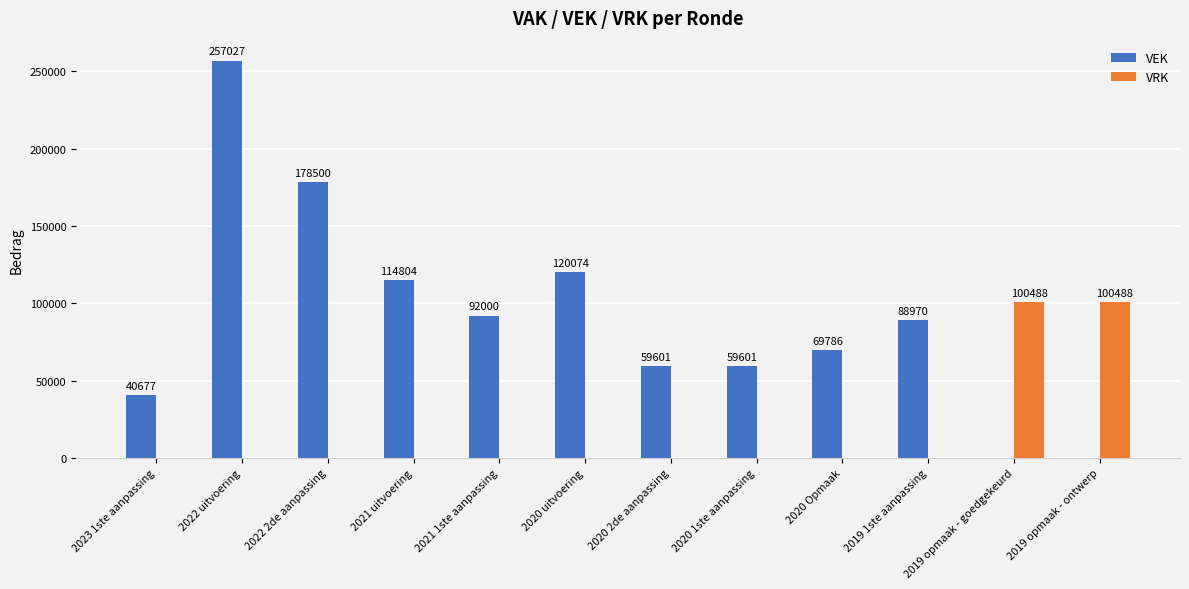

What is the highest value of the VEK series?

257027